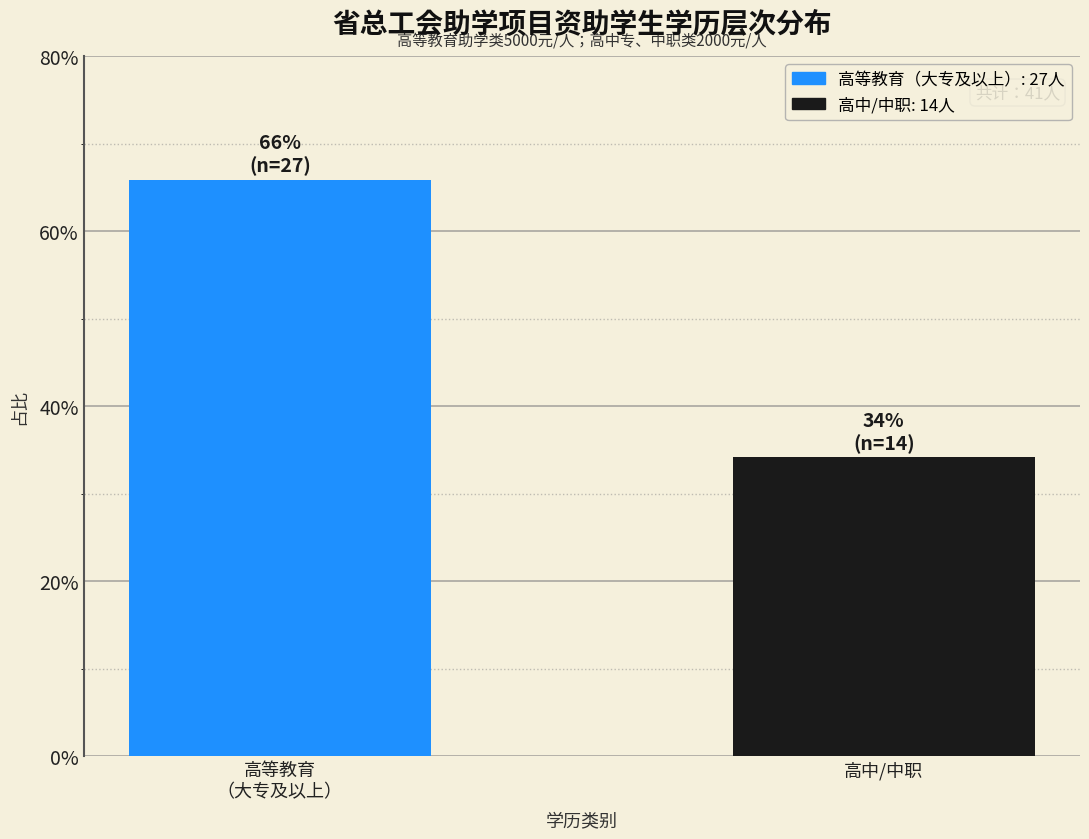

Reading right to left, extract all data points from this chart.

34.1	65.9